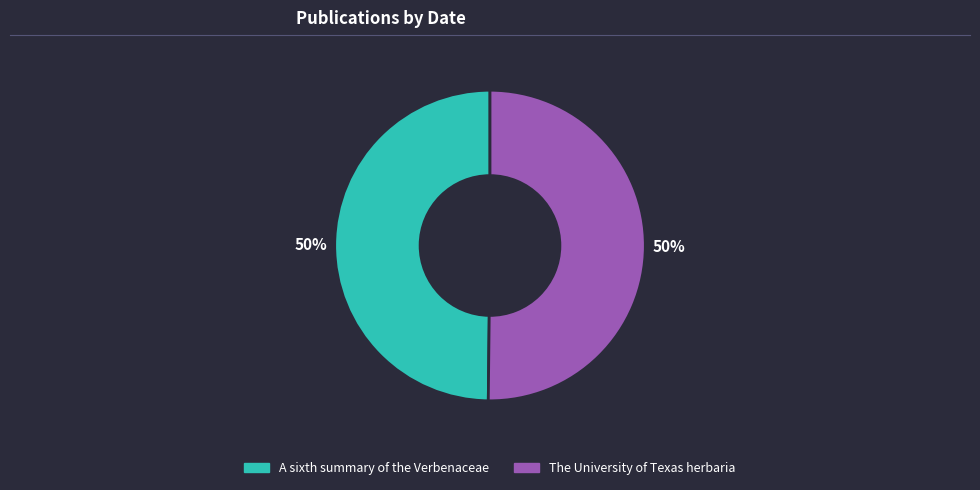

Is the sum of A sixth summary of the Verbenaceae and The University of Texas herbaria greater than half?

Yes